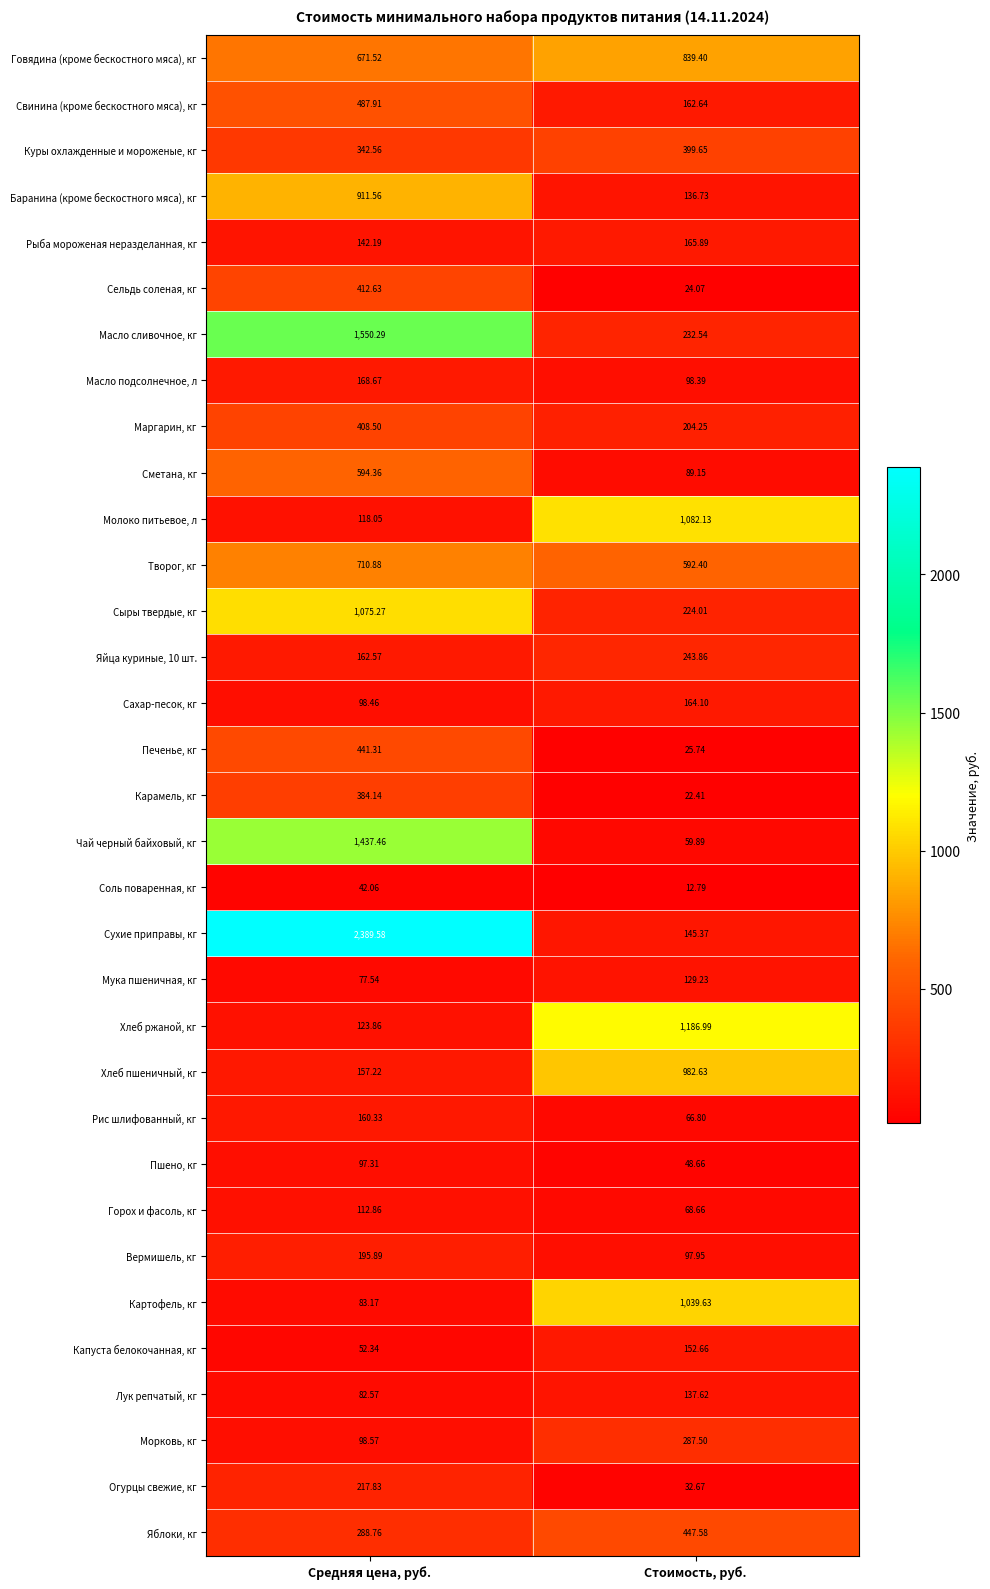

At which label is Чай черный байховый, кг closest to 748?

Стоимость, руб.